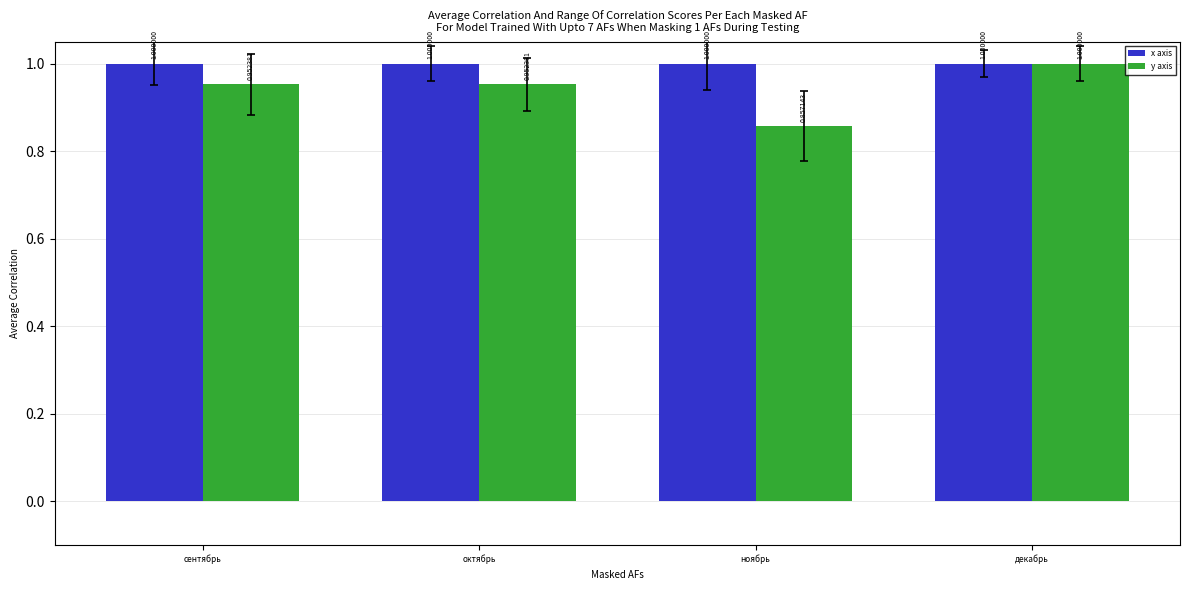

Which label corresponds to the smallest value in the chart?

ноябрь